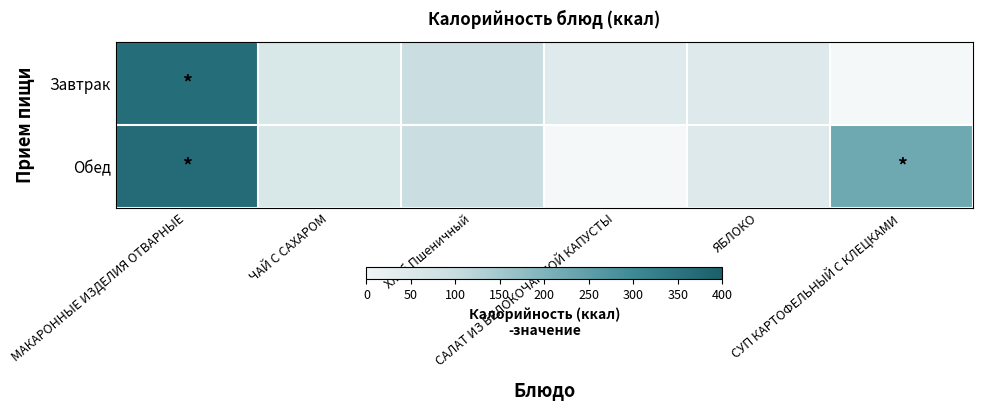

Reading right to left, what are all the values shown in this chart?

Завтрак: СУП КАРТОФЕЛЬНЫЙ С КЛЕЦКАМИ=0.0	ЯБЛОКО=47.0	САЛАТ ИЗ БЕЛОКОЧАННОЙ КАПУСТЫ=44.2	Хлеб Пшеничный=94.7	ЧАЙ С САХАРОМ=59.3	МАКАРОННЫЕ ИЗДЕЛИЯ ОТВАРНЫЕ=365.7
Обед: СУП КАРТОФЕЛЬНЫЙ С КЛЕЦКАМИ=223.7	ЯБЛОКО=47.0	САЛАТ ИЗ БЕЛОКОЧАННОЙ КАПУСТЫ=0.0	Хлеб Пшеничный=94.7	ЧАЙ С САХАРОМ=59.3	МАКАРОННЫЕ ИЗДЕЛИЯ ОТВАРНЫЕ=369.3